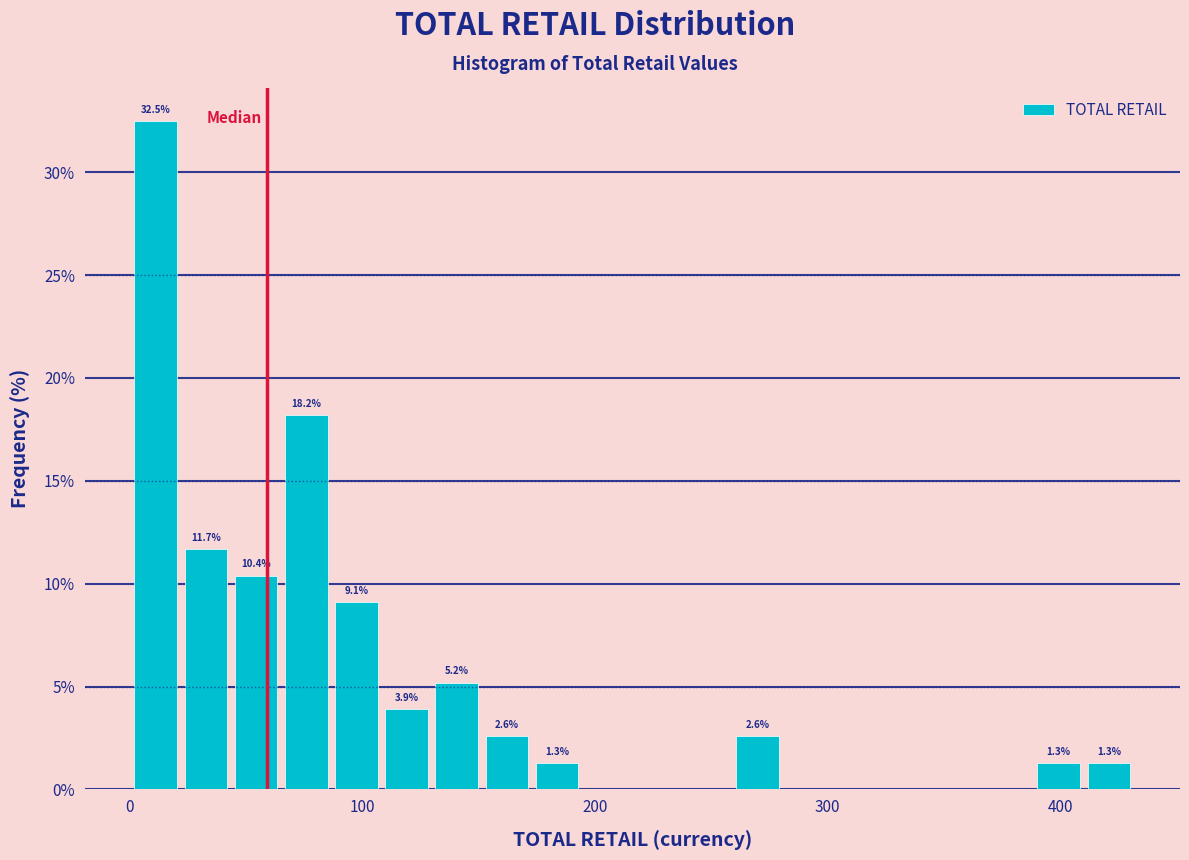

Around what value on the x-axis is the tallest bar? Give the approximate position of its centre, as read against the axis.

10